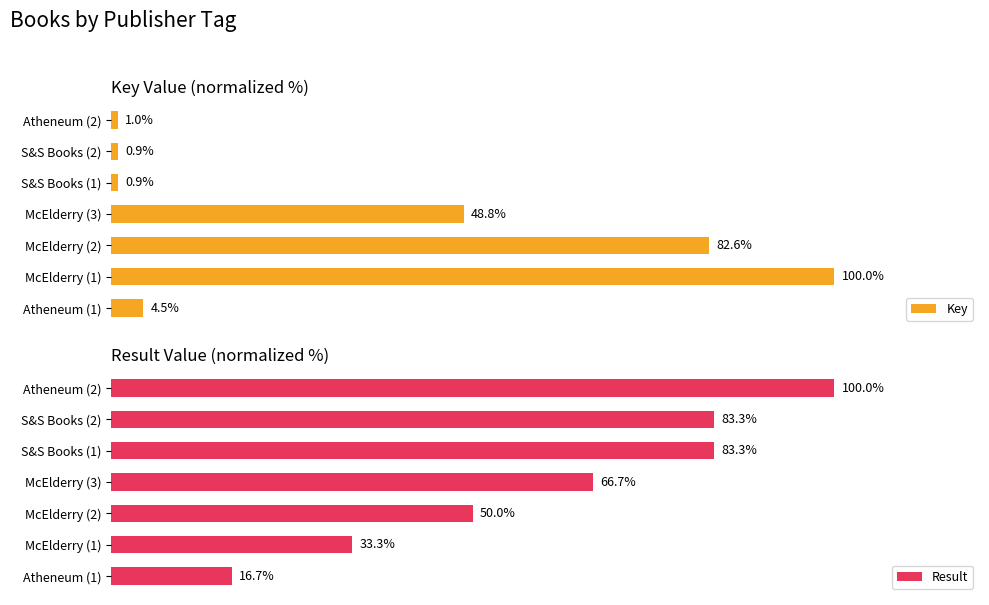

At which label does Result reach its minimum?

Atheneum (1)